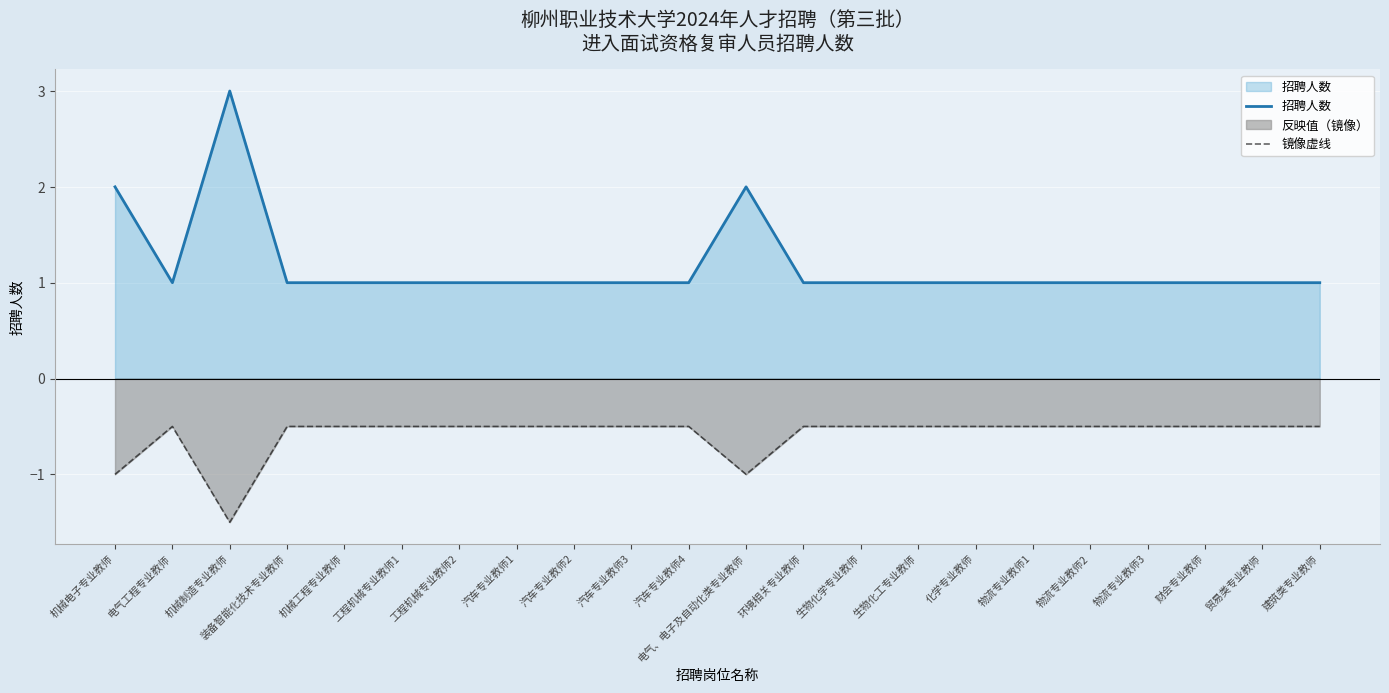

What is the sum of the 镜像虚线 values at 环境相关专业教师 and 物流专业教师1?

-1.0